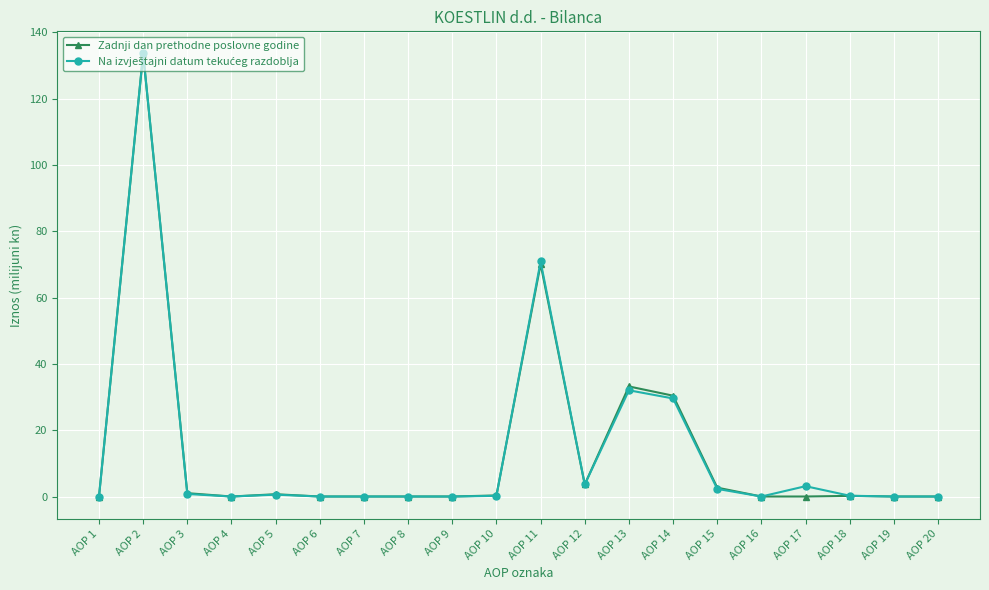

The value of Zadnji dan prethodne poslovne godine at AOP 4 is -56.7. True or false?

False